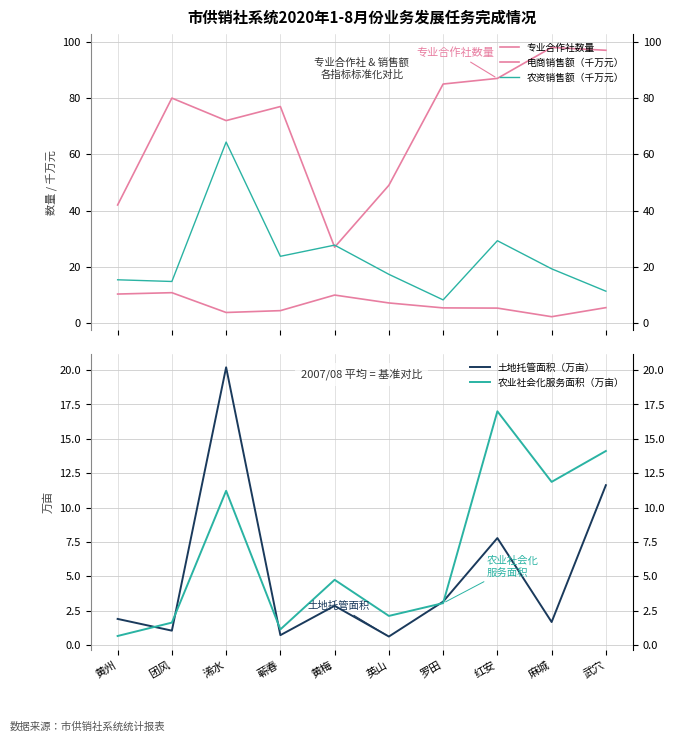

Reading right to left, what are all the values shown in this chart?

专业合作社数量: 97.0	98.0	87.0	85.0	49.0	27.0	77.0	72.0	80.0	42.0
电商销售额（千万元）: 5.5	2.3	5.3	5.4	7.2	10.0	4.4	3.8	10.8	10.3
农资销售额（千万元）: 11.3	19.3	29.3	8.3	17.3	27.7	23.8	64.4	14.8	15.4
土地托管面积（万亩）: 11.6	1.7	7.8	3.2	0.6	2.9	0.7	20.2	1.1	1.9
农业社会化服务面积（万亩）: 14.1	11.9	17.0	3.1	2.1	4.8	1.1	11.2	1.6	0.7